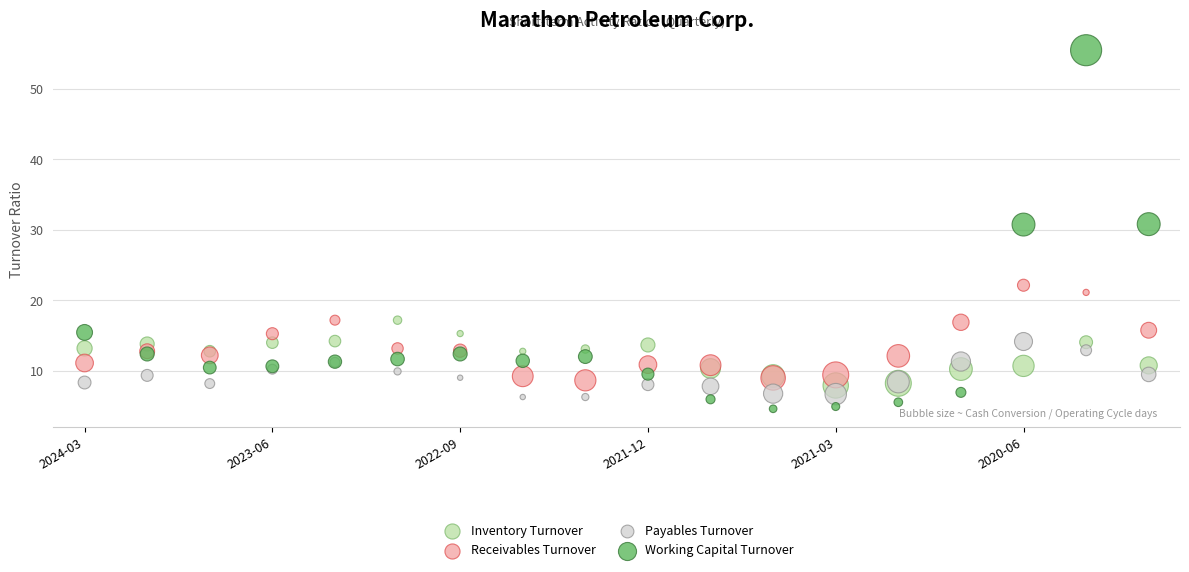

Which series contains the highest Y value?

Working Capital Turnover